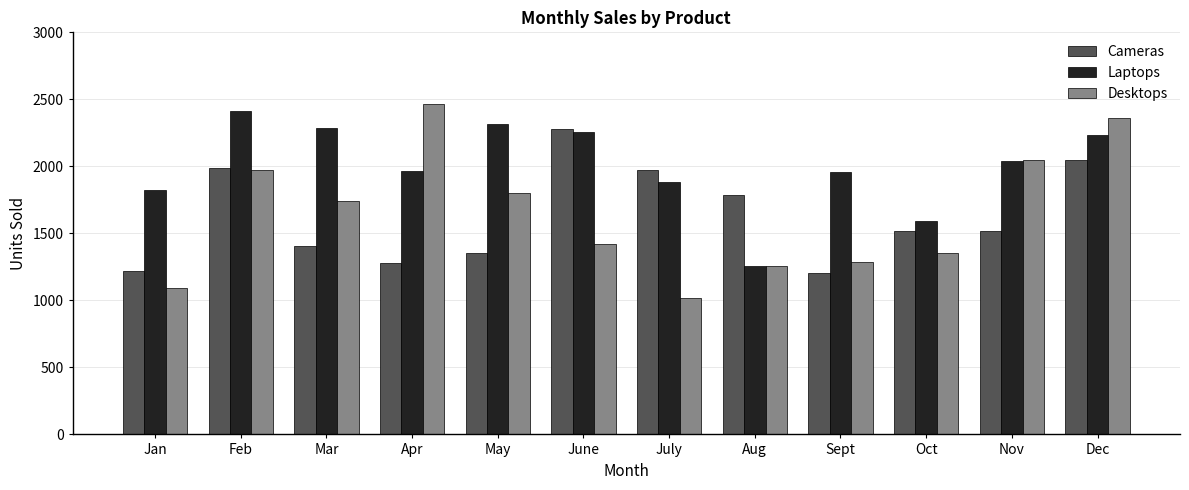

The Desktops series shows 941 at June. True or false?

False